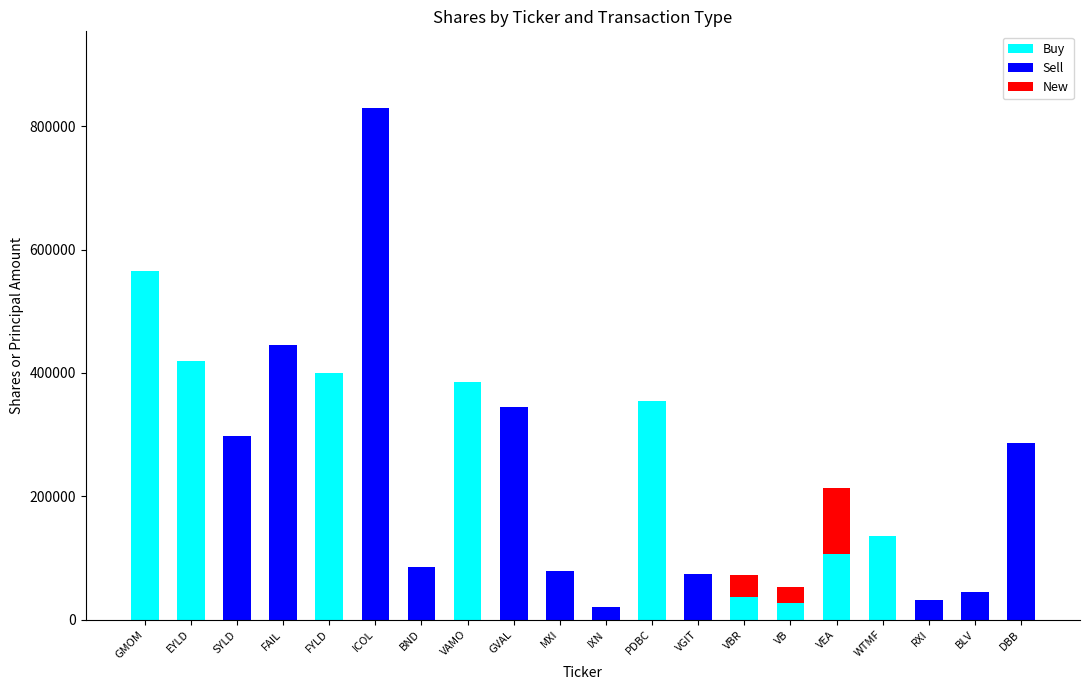

Count the number of data series in this chart.

3